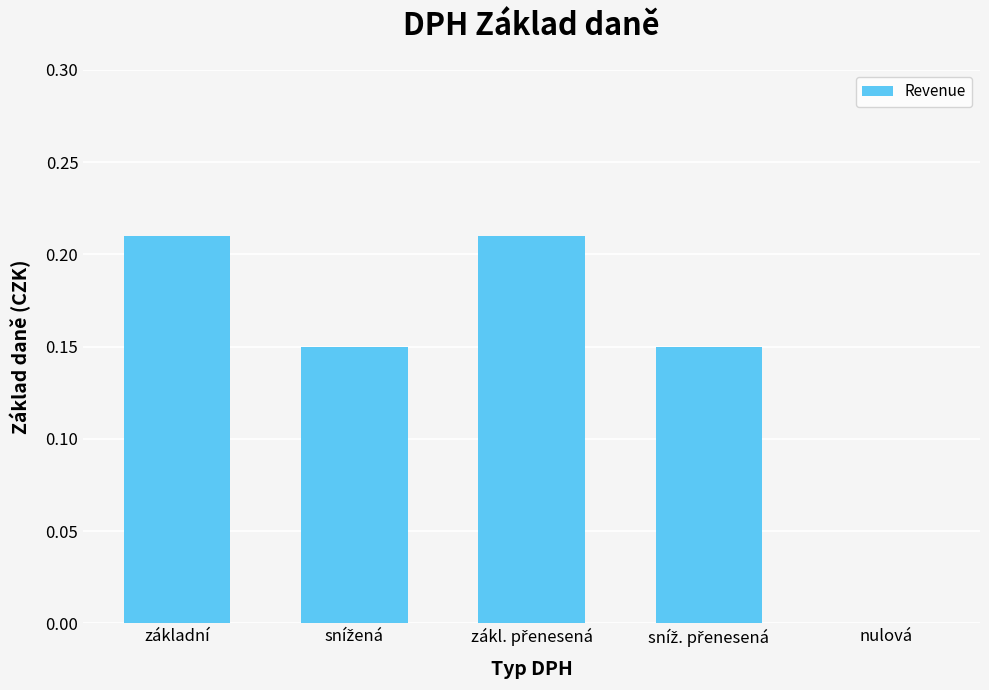

What is the sum of all values?

0.7